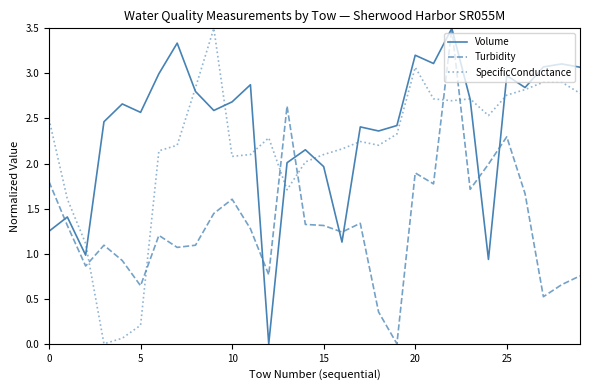

How many intersections are there between Turbidity and SpecificConductance?

6